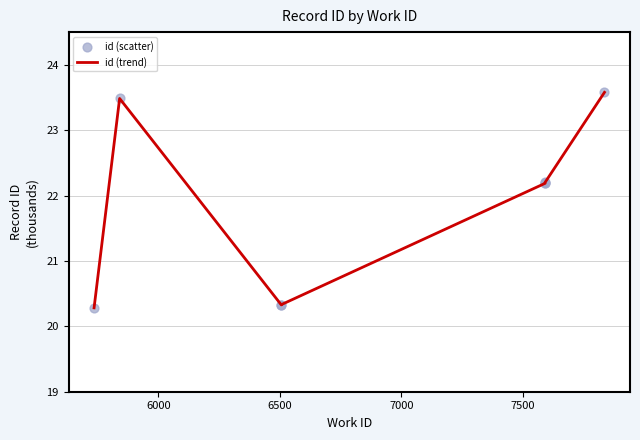

Which series reaches the maximum Y coordinate?

id (trend)